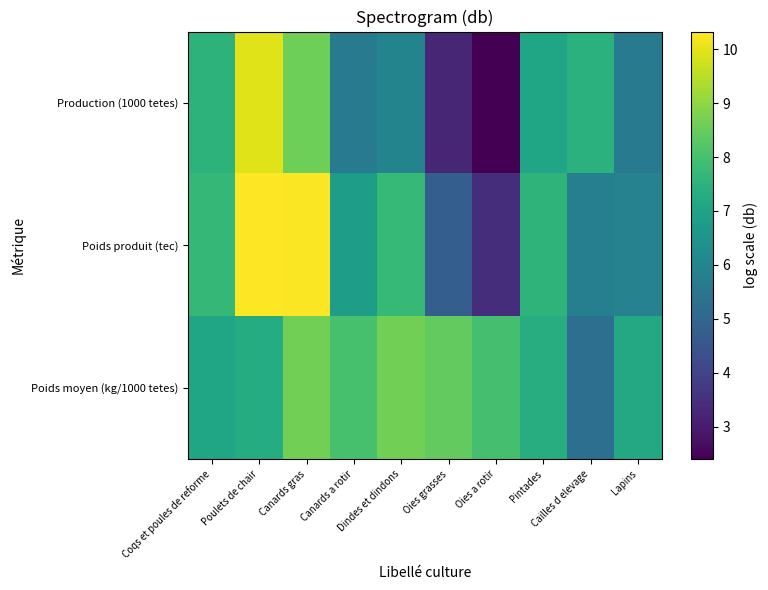

List the series in order of their peak value, highest first.

Poids produit (tec), Production (1000 tetes), Poids moyen (kg/1000 tetes)